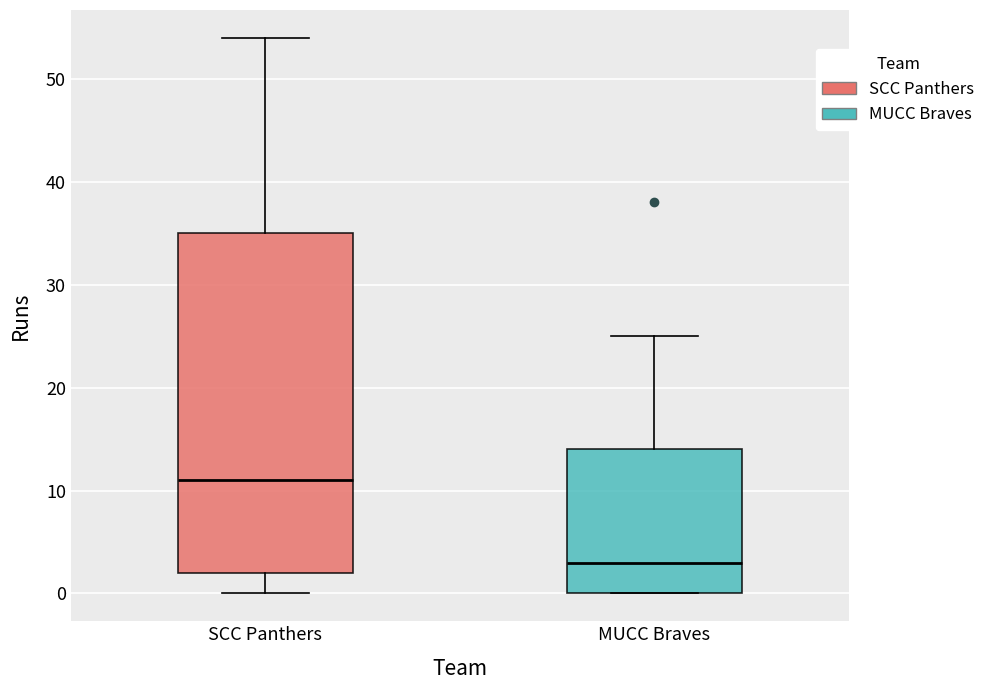

Which box has the highest median line?

SCC Panthers